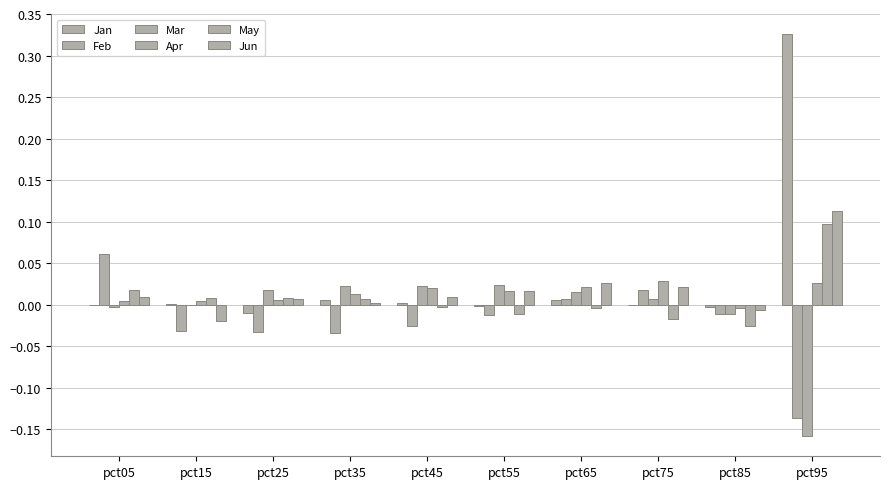

Reading left to right, extract all data points from this chart.

Jan: -0.0	0.0	-0.0	0.0	0.0	-0.0	0.0	-0.0	-0.0	0.3
Feb: 0.1	-0.0	-0.0	-0.0	-0.0	-0.0	0.0	0.0	-0.0	-0.1
Mar: -0.0	-0.0	0.0	0.0	0.0	0.0	0.0	0.0	-0.0	-0.2
Apr: 0.0	0.0	0.0	0.0	0.0	0.0	0.0	0.0	-0.0	0.0
May: 0.0	0.0	0.0	0.0	-0.0	-0.0	-0.0	-0.0	-0.0	0.1
Jun: 0.0	-0.0	0.0	0.0	0.0	0.0	0.0	0.0	-0.0	0.1